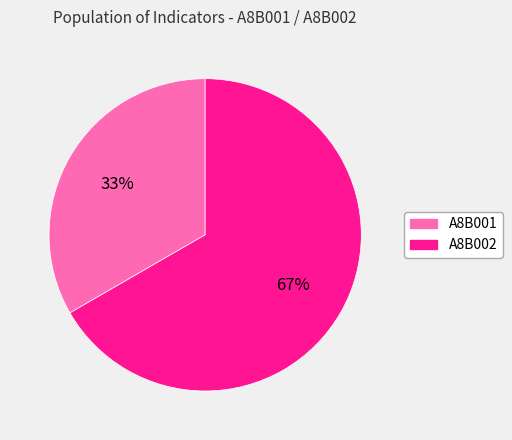

Count the number of slices in the pie.

2